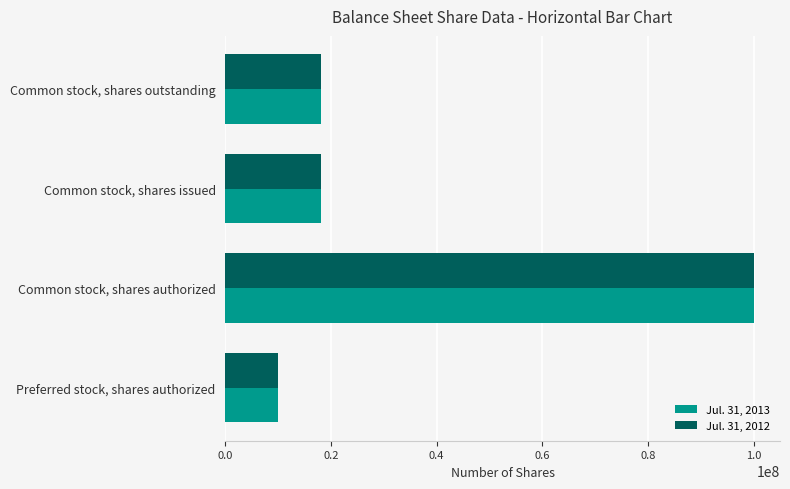

What is the smallest value displayed?

10000000